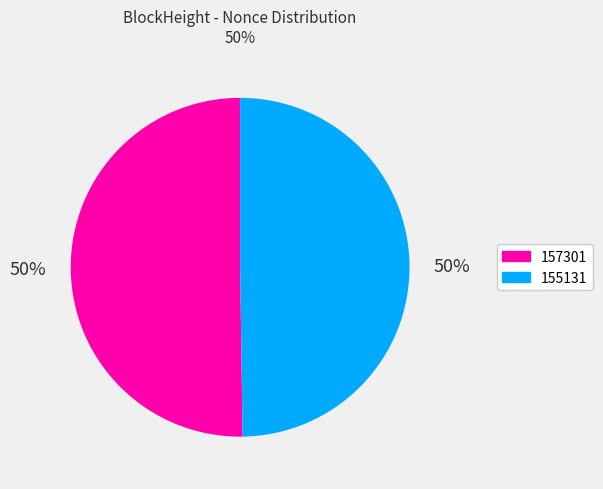

Is the sum of 157301 and 155131 greater than half?

Yes